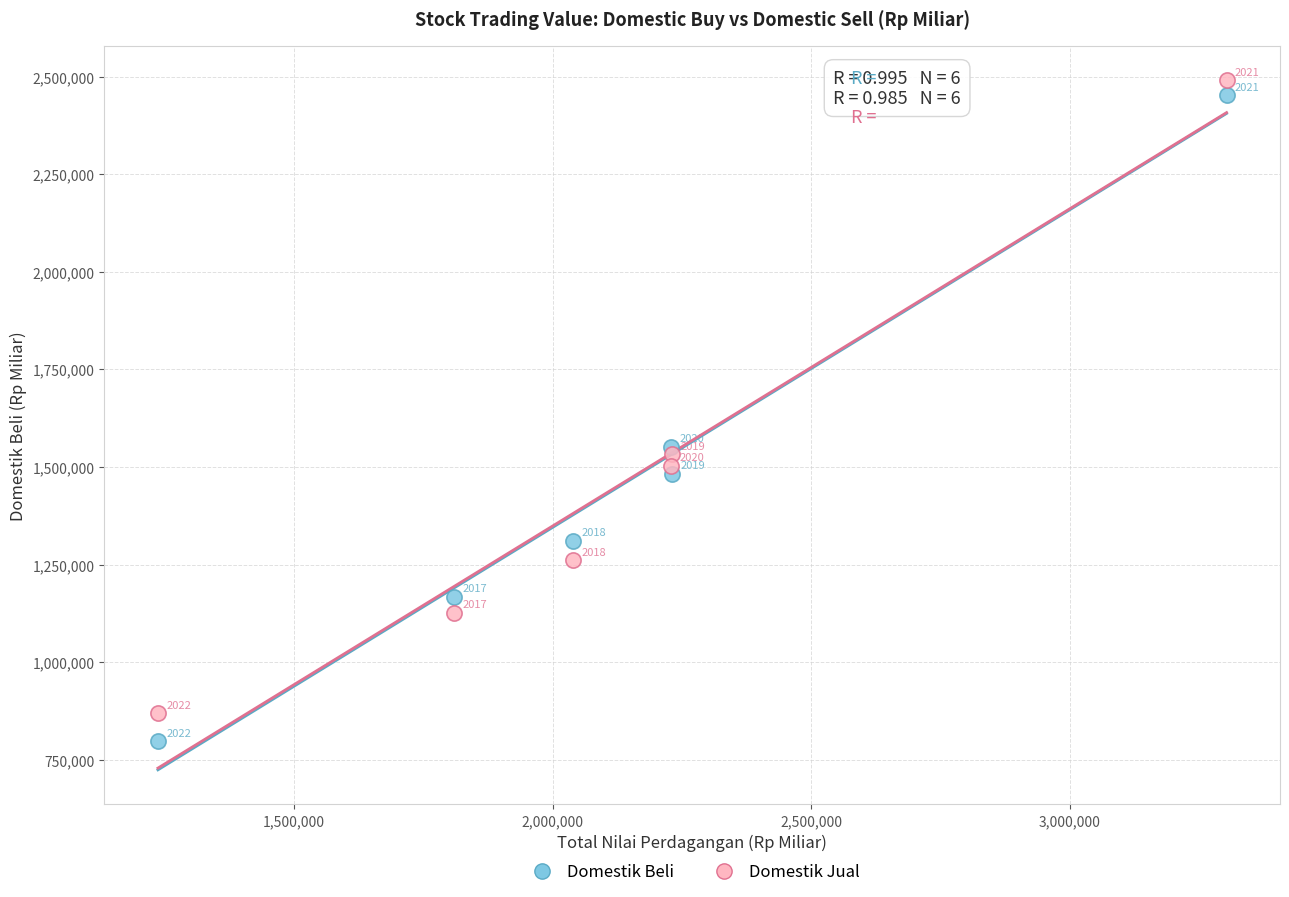

Which series reaches the maximum Y coordinate?

Domestik Jual